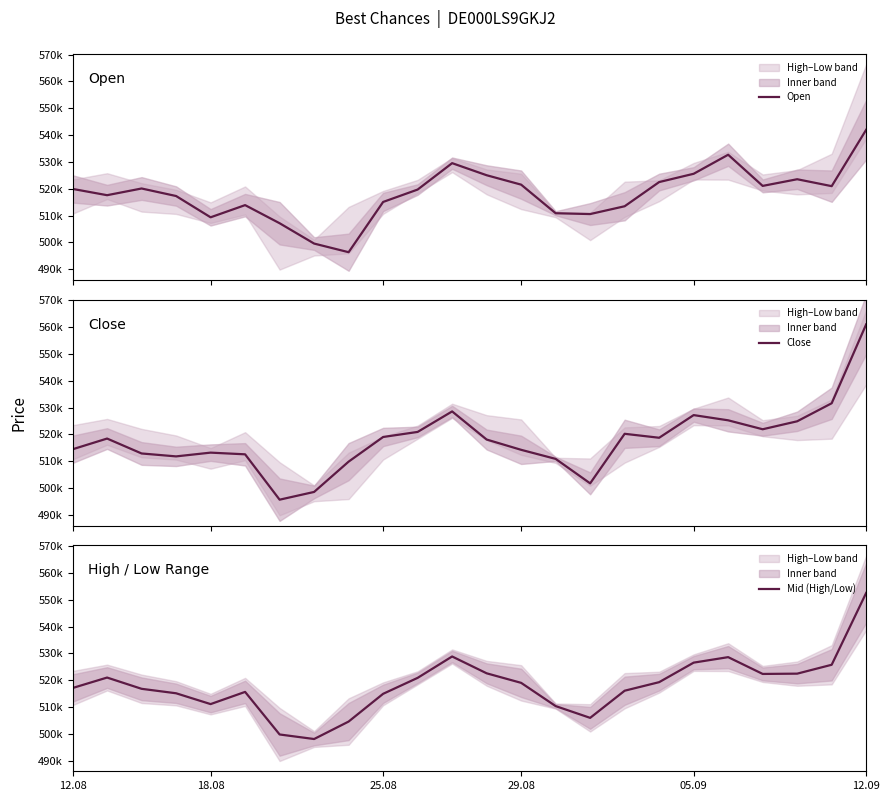

Is the value of Open at 05.09 greater than the value of Mid (High/Low) at 12?

No